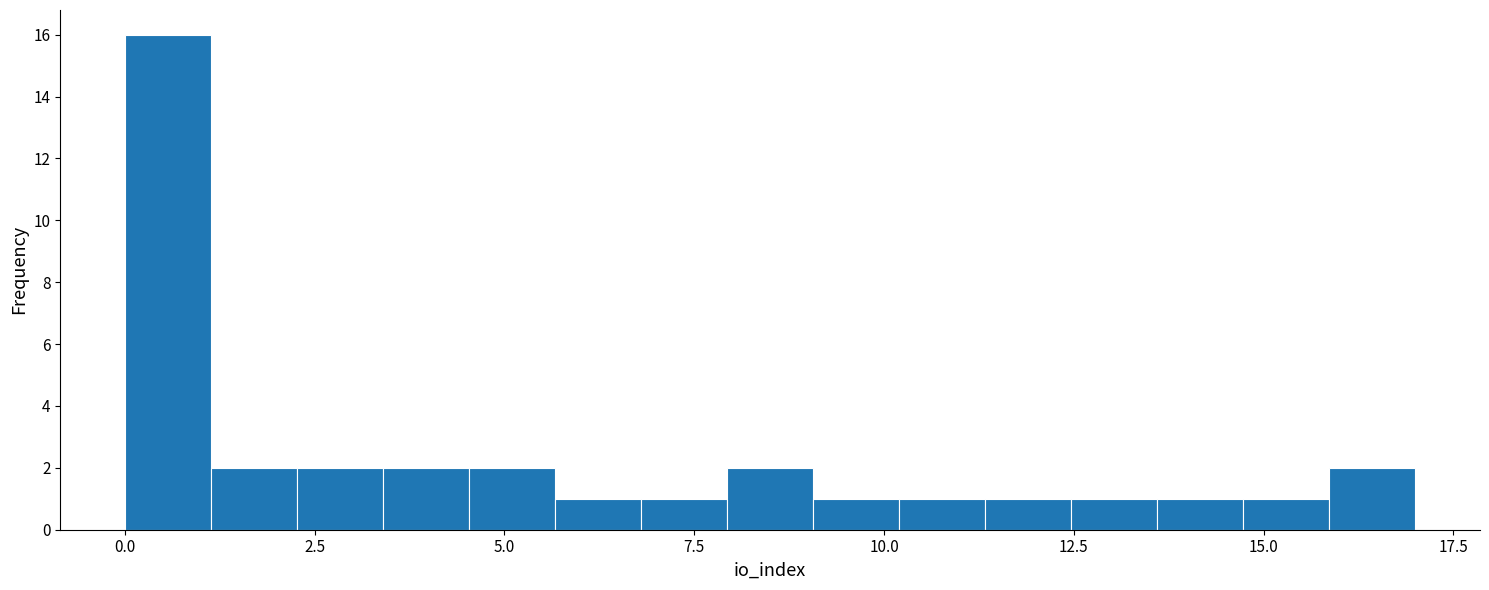

Read against the x-axis, roughly where is the centre of the tallest bar?

0.5